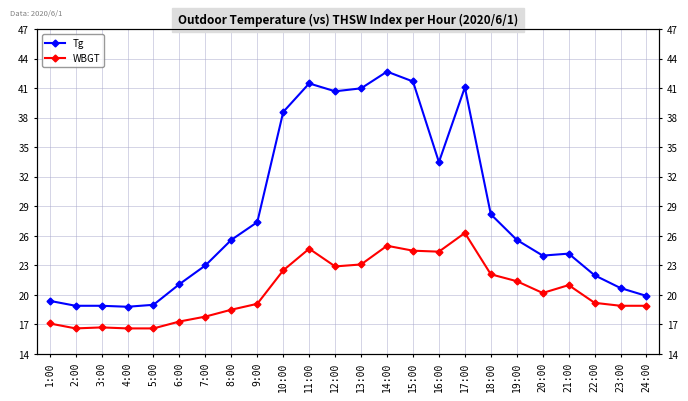

In WBGT, how many points are higher than both neighbors (excluding endpoints)?

5